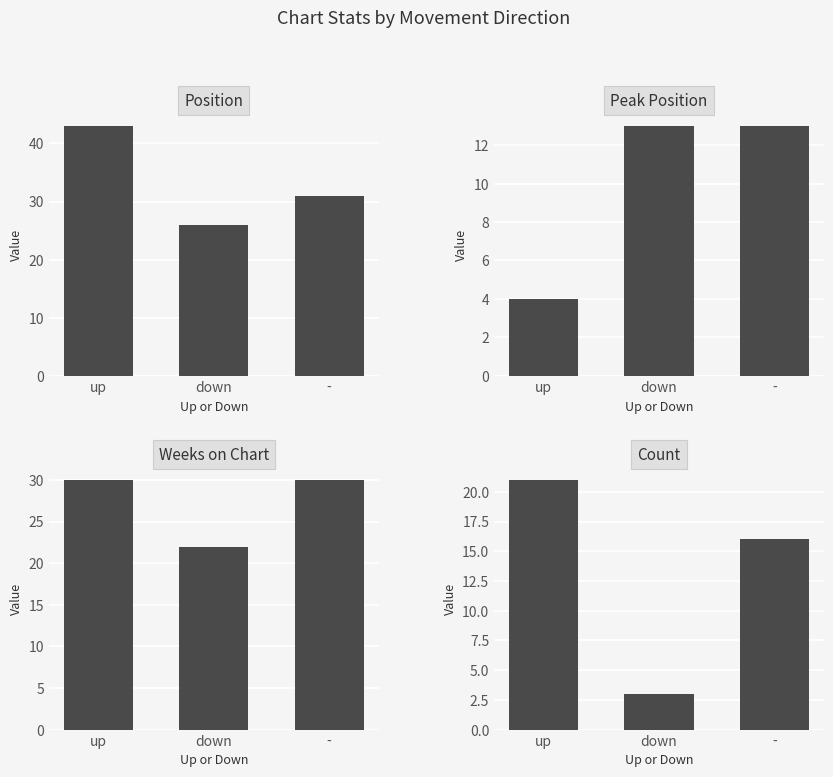

What value does the Count series have at -, to the nearest 10?

20